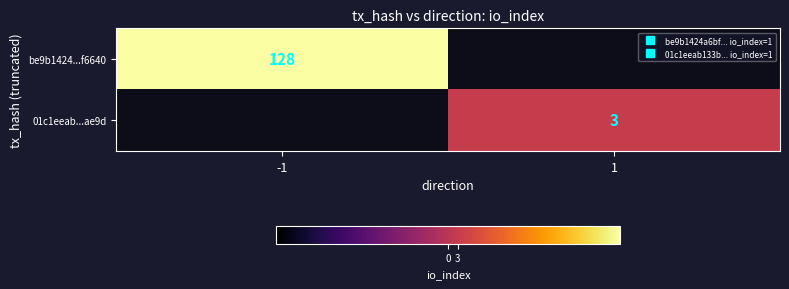

Rank the series by their maximum value, from lowest to highest.

01c1eeab...ae9d, be9b1424...f6640